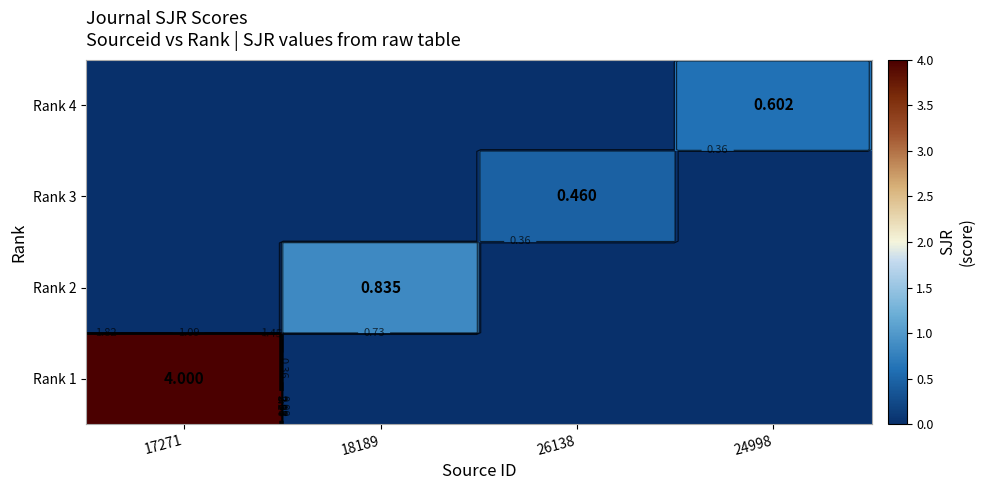

How many data points does each series have?

4